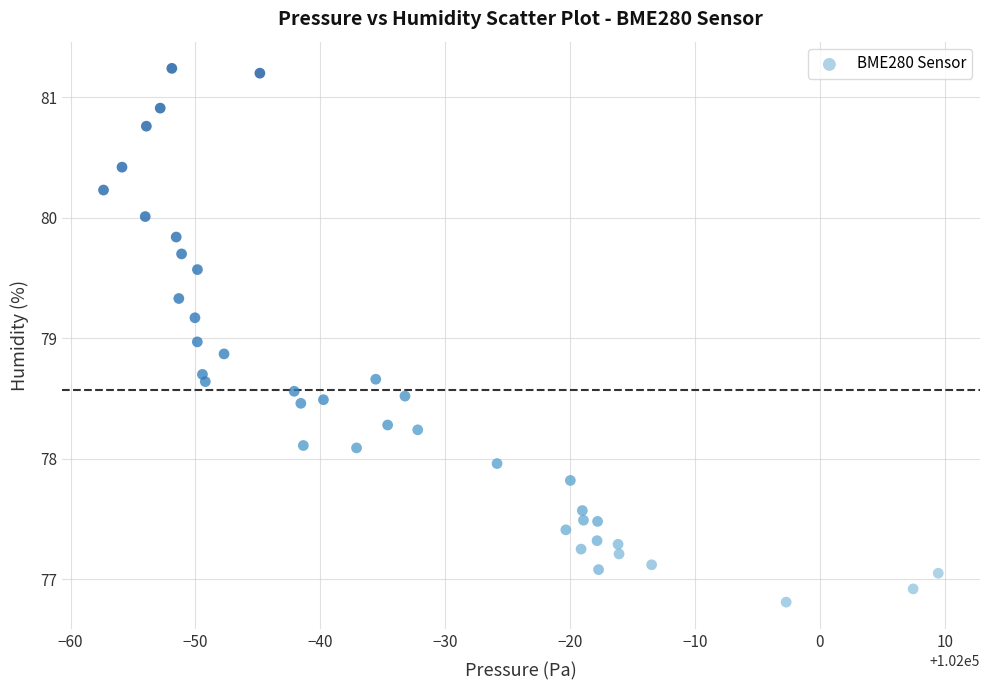

What is the range of Y values (max minus min)?

4.4